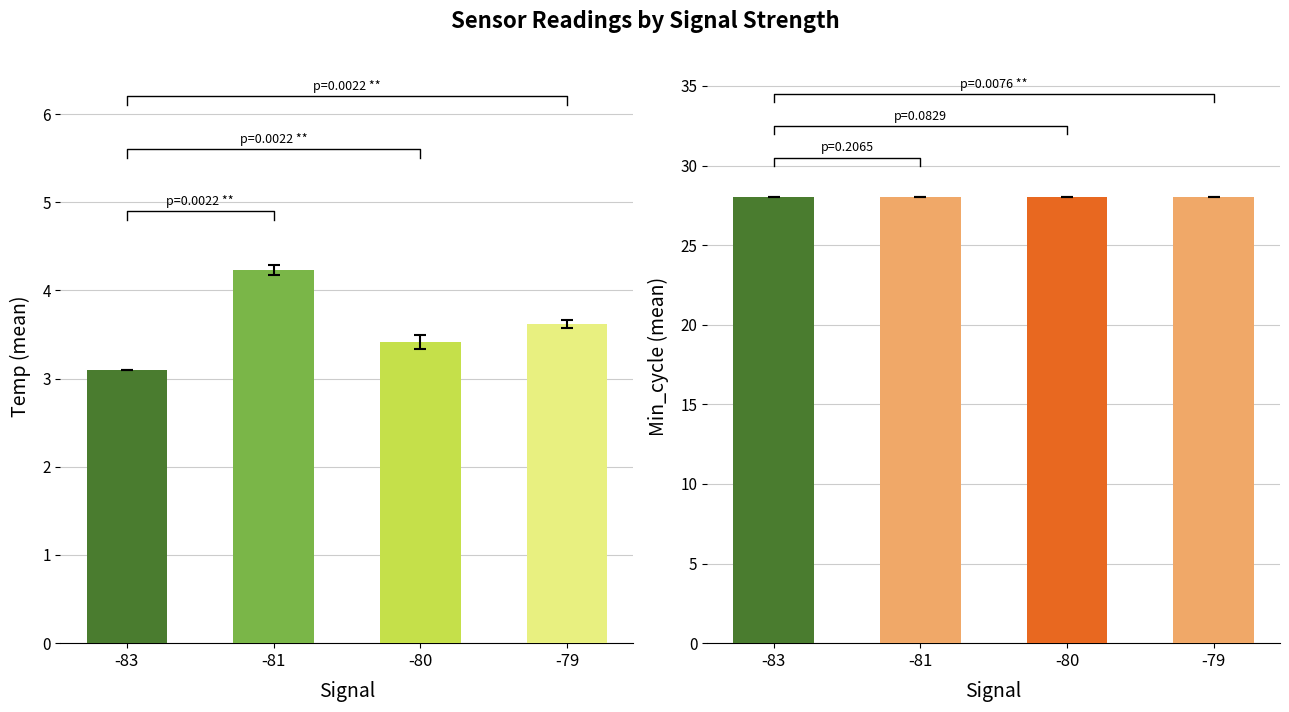

How many bars are there in total?

8